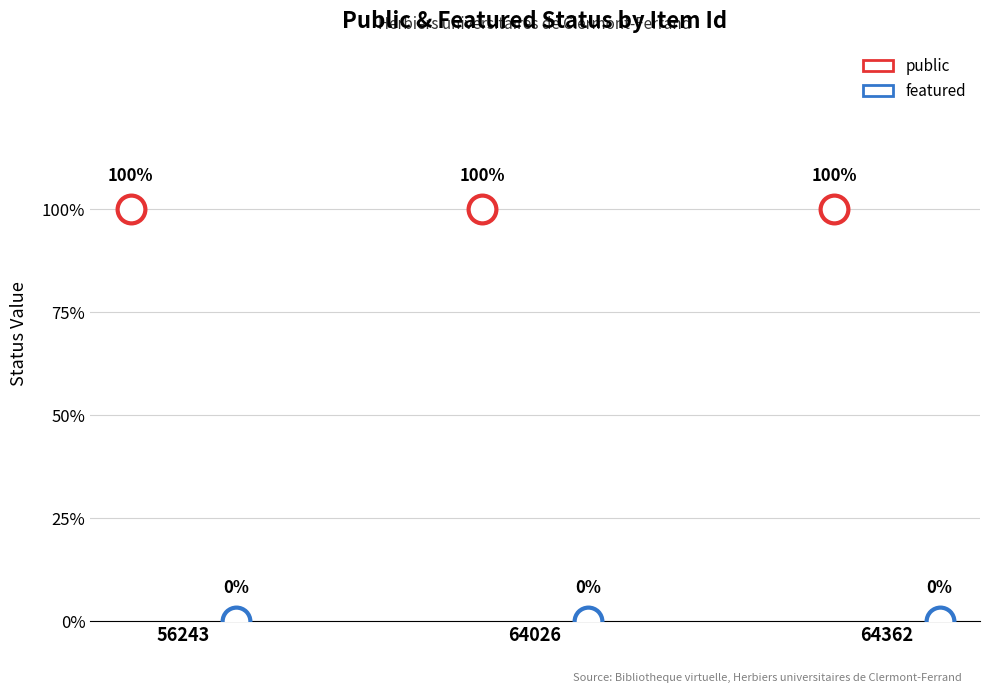

Is the value of public at 56243 greater than the value of featured at 64362?

Yes